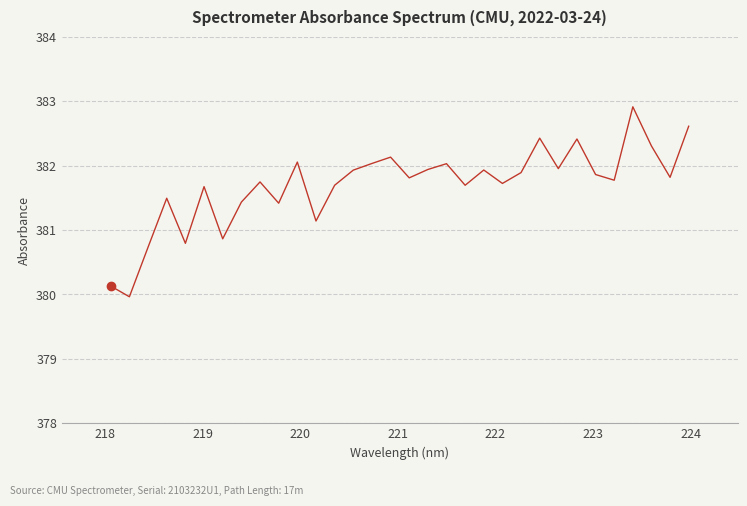

How many series are shown in this chart?

1